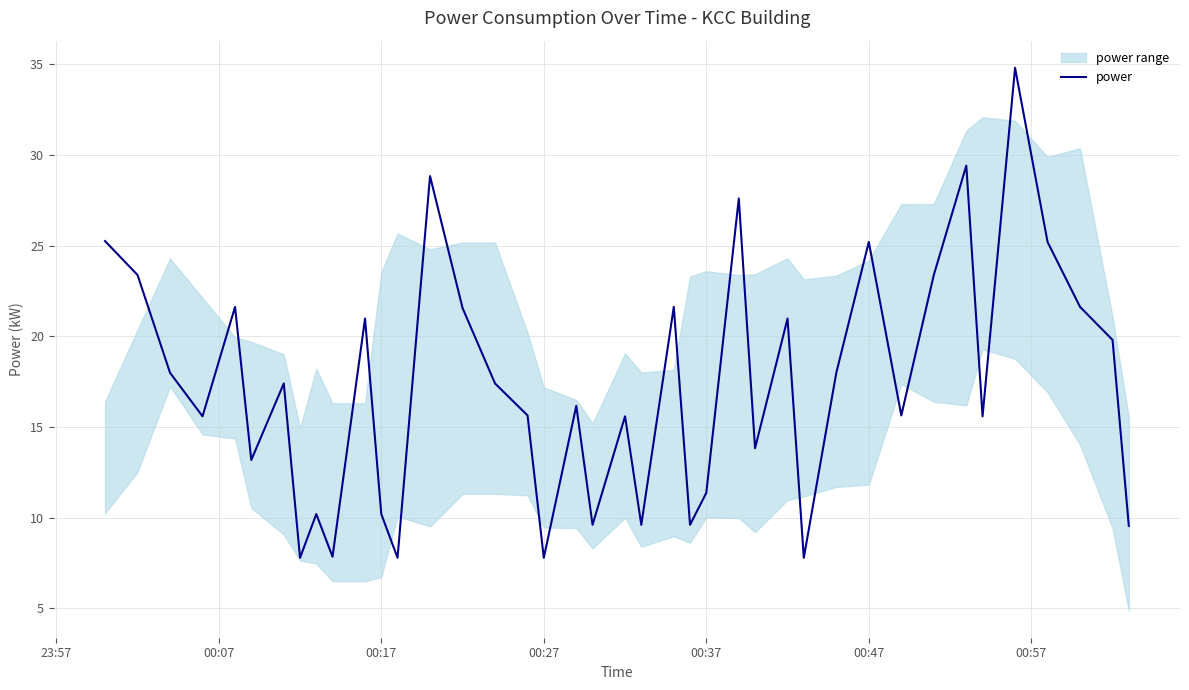

The value of power at 00:27 is 7.8. True or false?

True